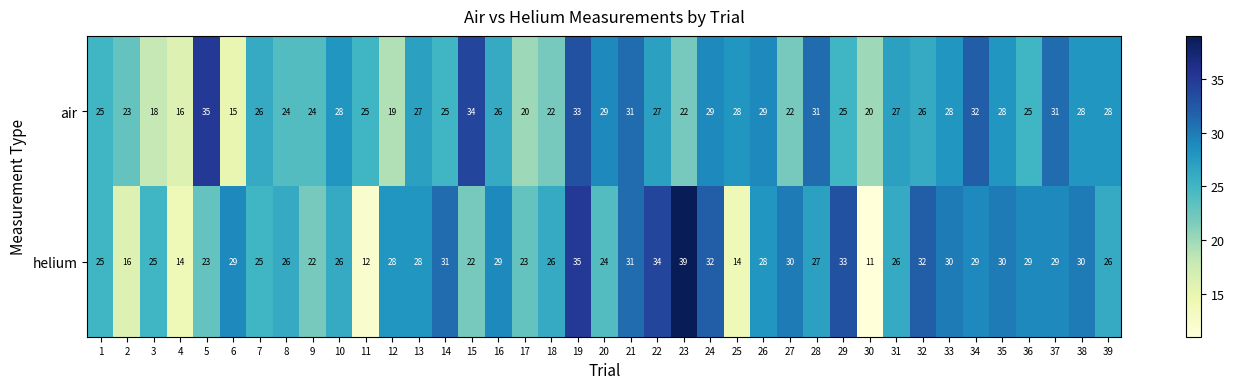

What is the average value of the helium series?

26